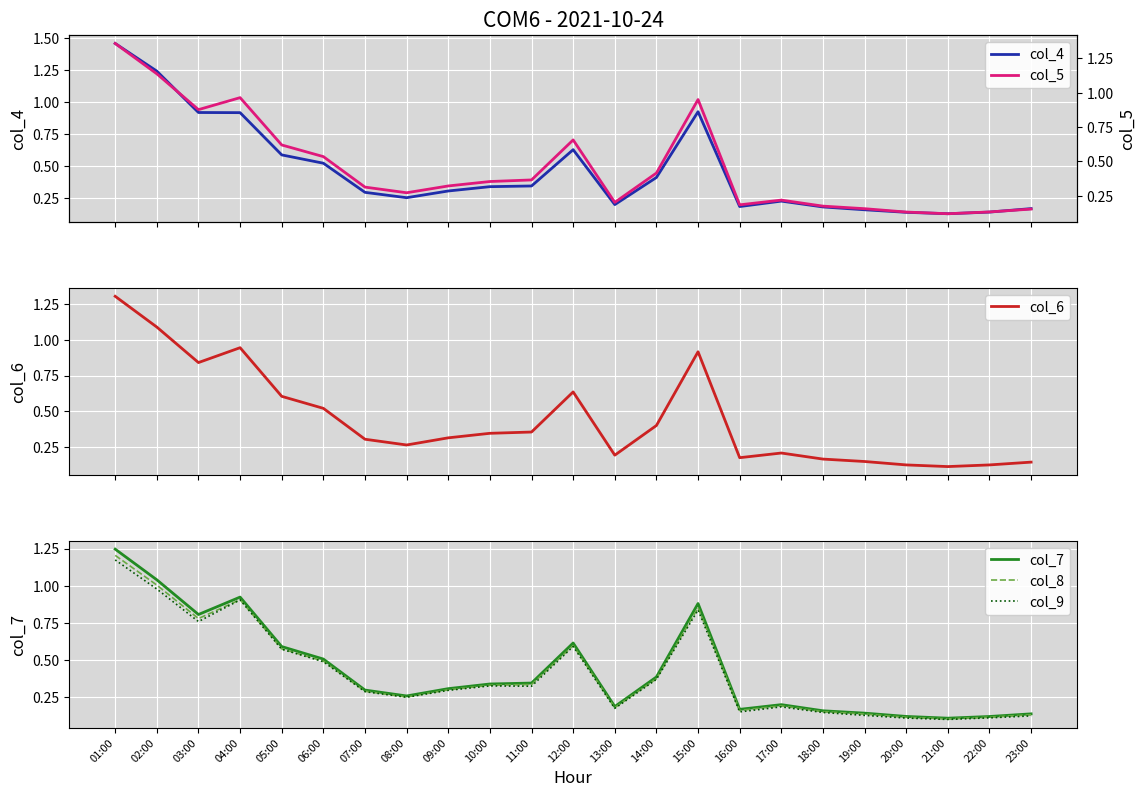

The value of col_6 at 15:00 is 1.3. True or false?

False